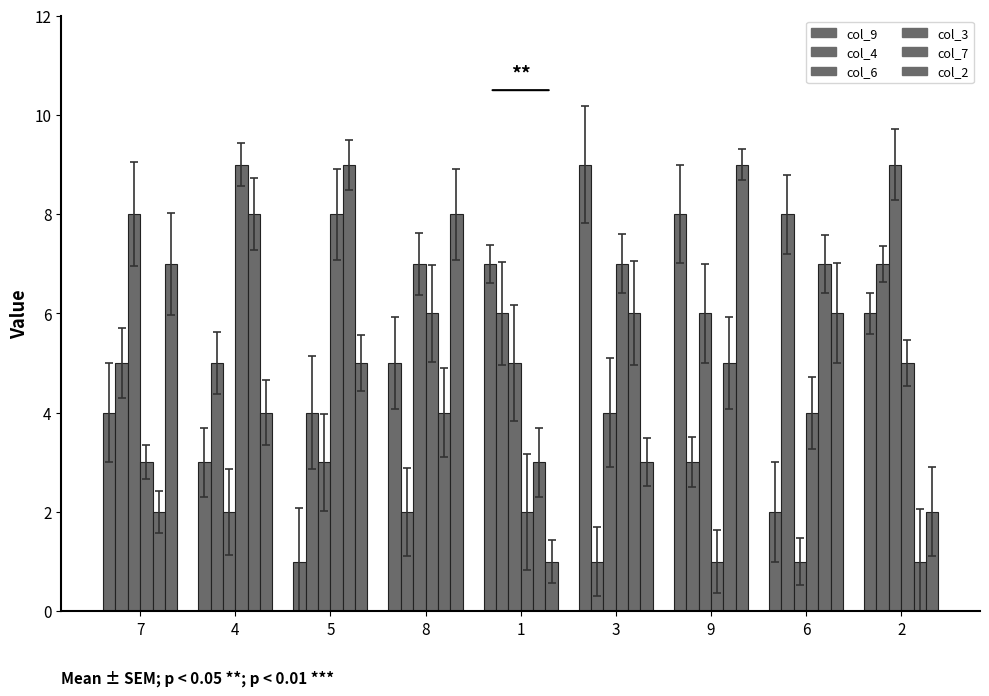

What is the minimum value shown in the chart?

1